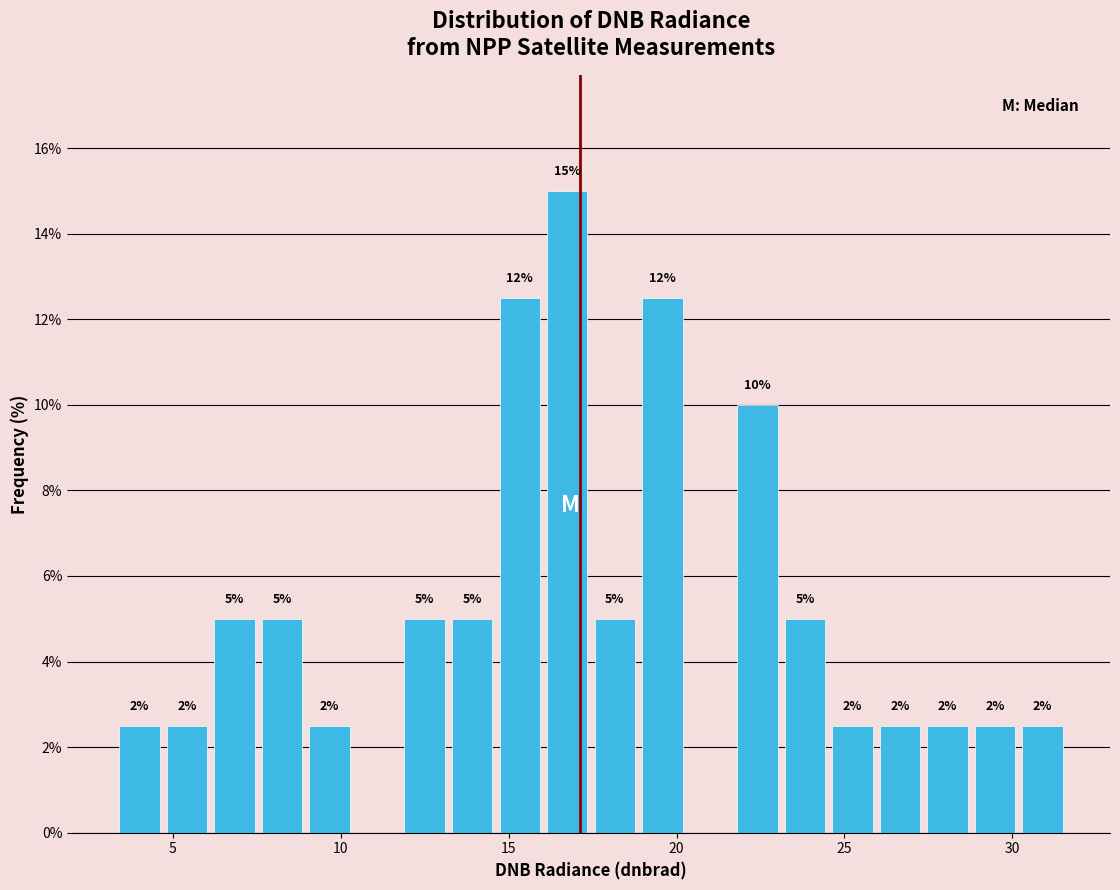

Around what value on the x-axis is the tallest bar? Give the approximate position of its centre, as read against the axis.

16.5